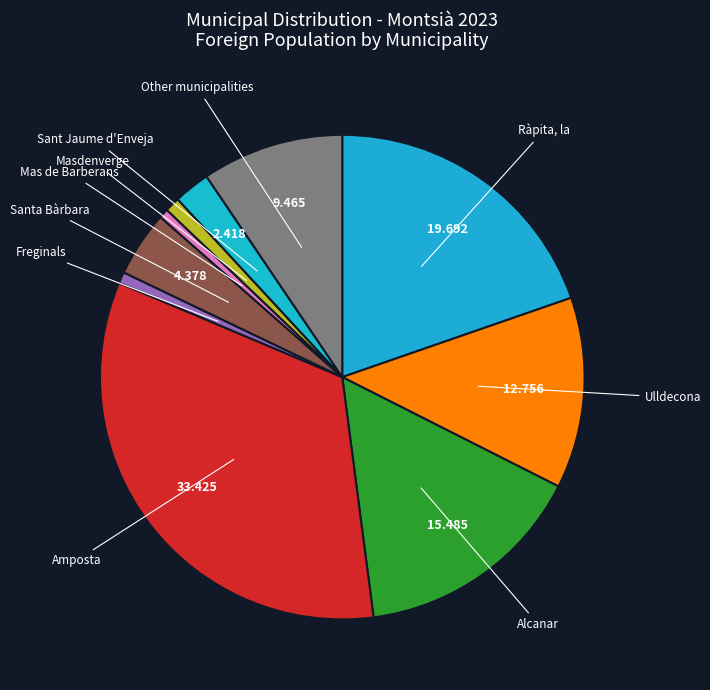

Is there a majority slice in this chart?

No